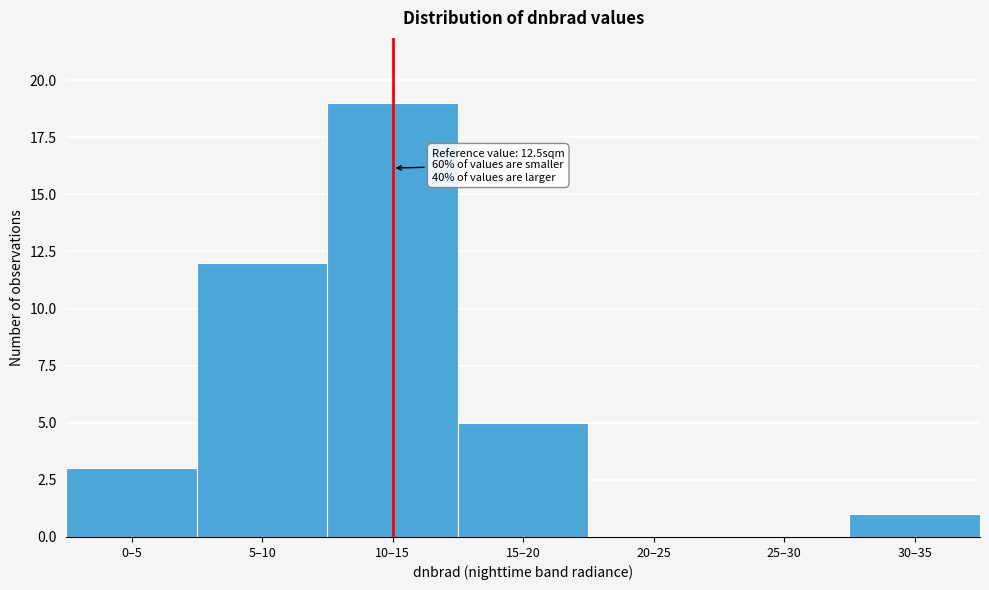

Reading left to right, what are all the values shown in this chart?

0–5=3	5–10=12	10–15=19	15–20=5	20–25=0	25–30=0	30–35=1